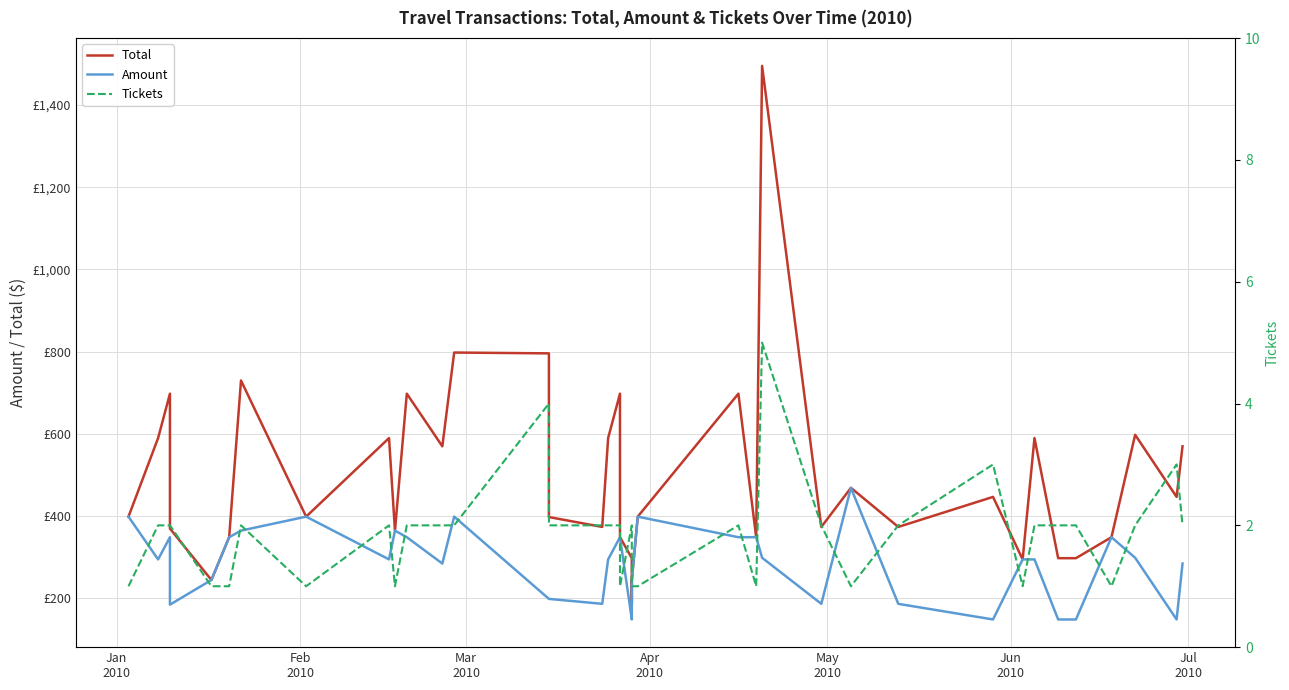

What are all the series names shown in the legend?

Total, Amount, Tickets